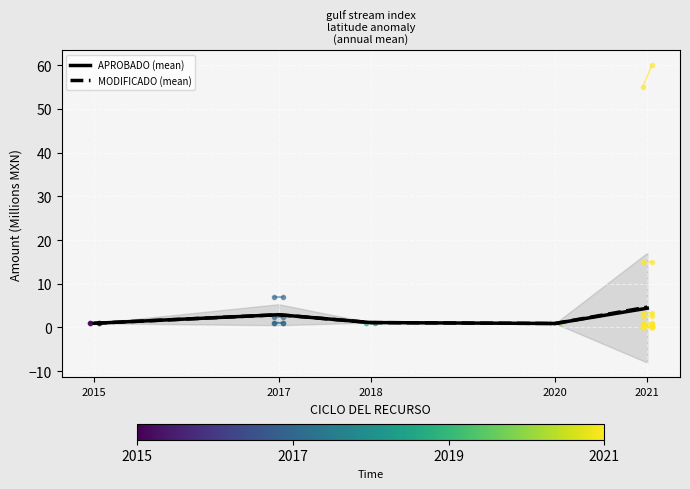

What is the highest value of the APROBADO (mean) series?

4.4